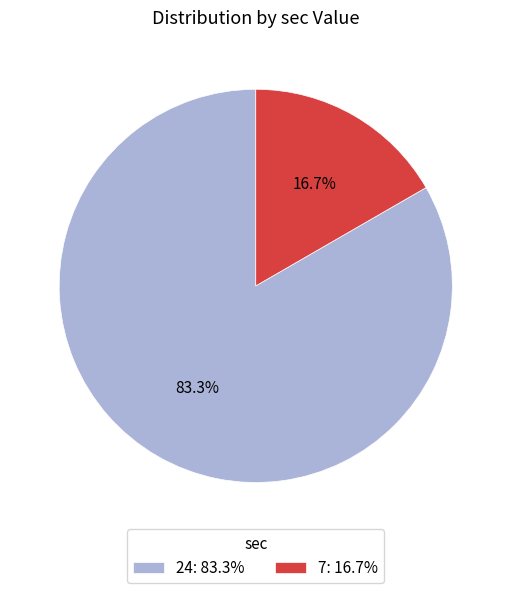

How many segments does this pie chart have?

2